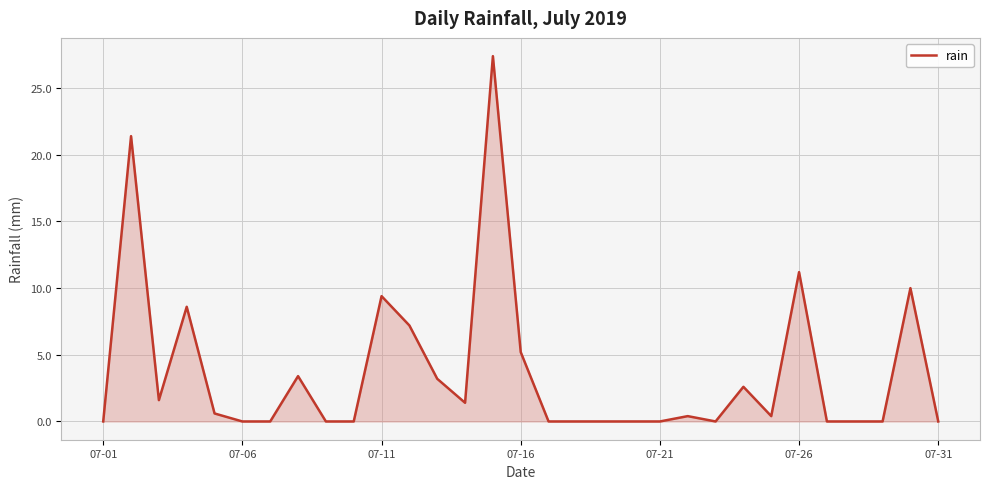

What is the greatest value displayed?

27.4